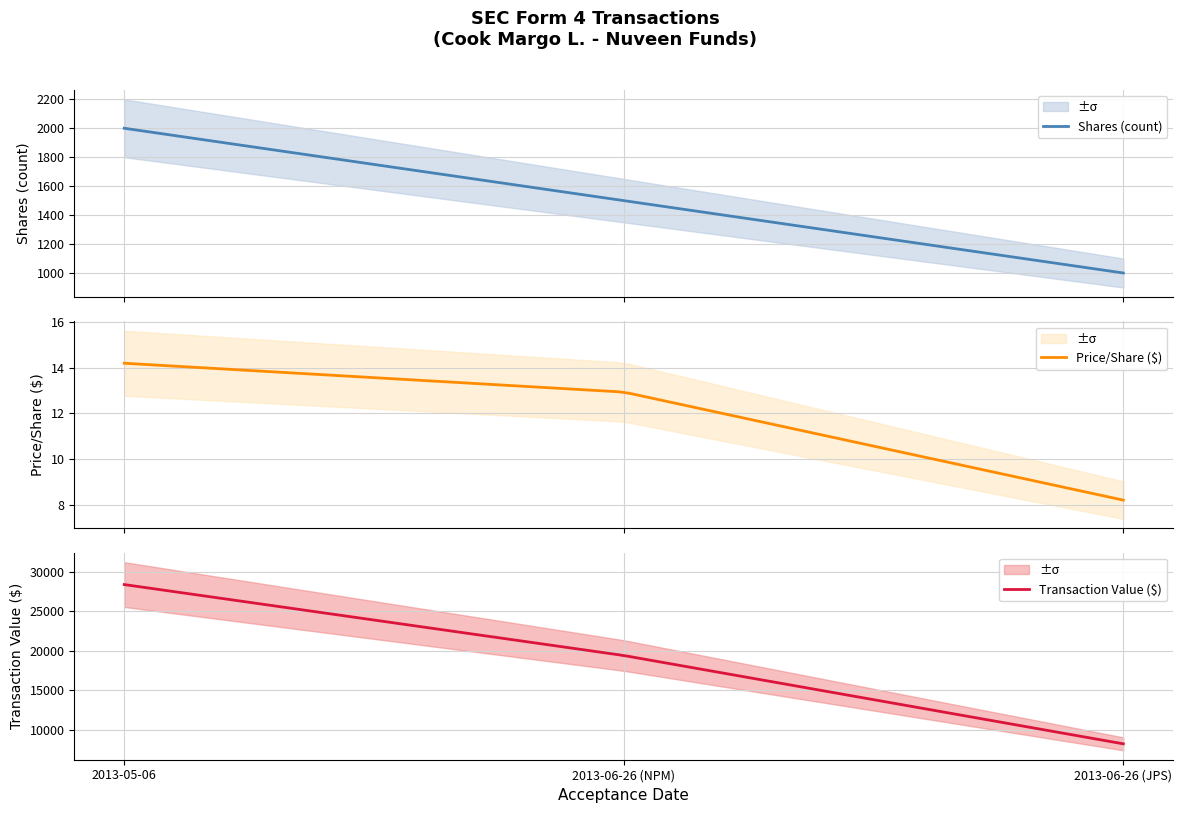

What is the minimum value shown in the chart?

8.2